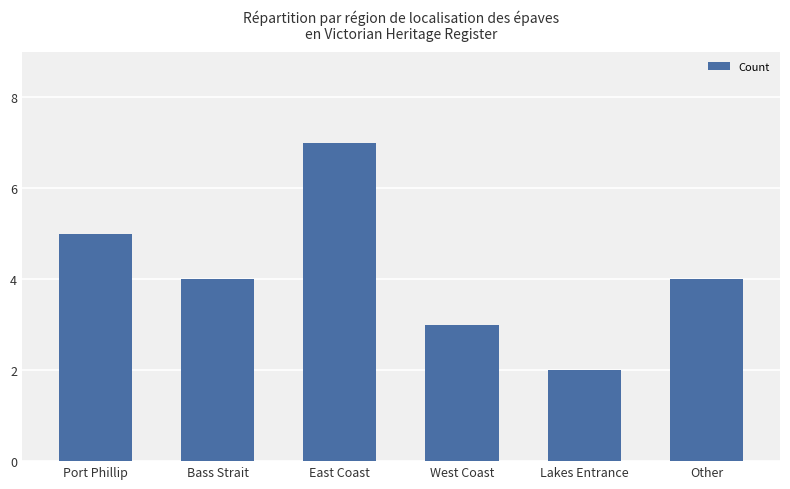

Are the bars horizontal?

No